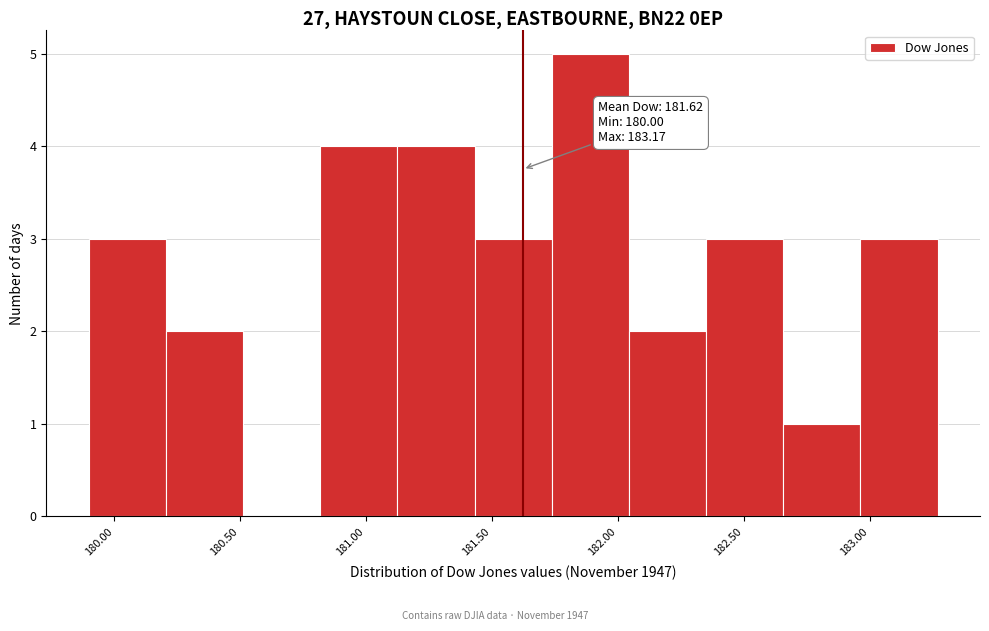

Over which range of the x-axis is the bar tallest?

181.75 to 182.05